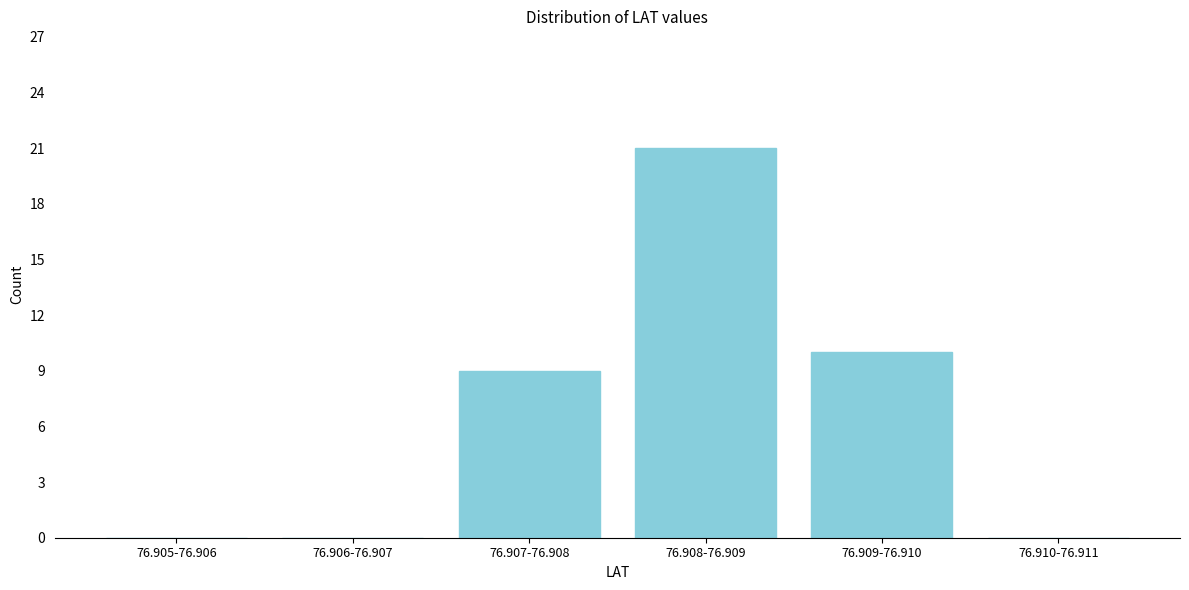

Reading left to right, list all the values displayed in this chart.

76.905-76.906=0	76.906-76.907=0	76.907-76.908=9	76.908-76.909=21	76.909-76.910=10	76.910-76.911=0